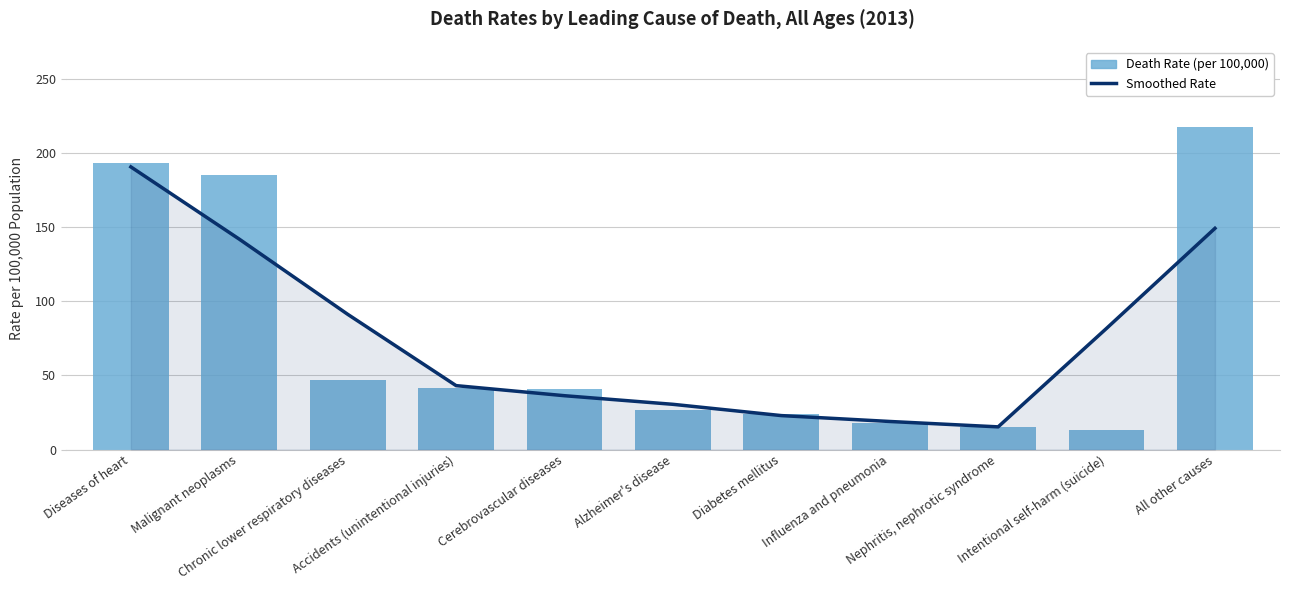

Where is Smoothed Rate nearest to the value 102?

Chronic lower respiratory diseases